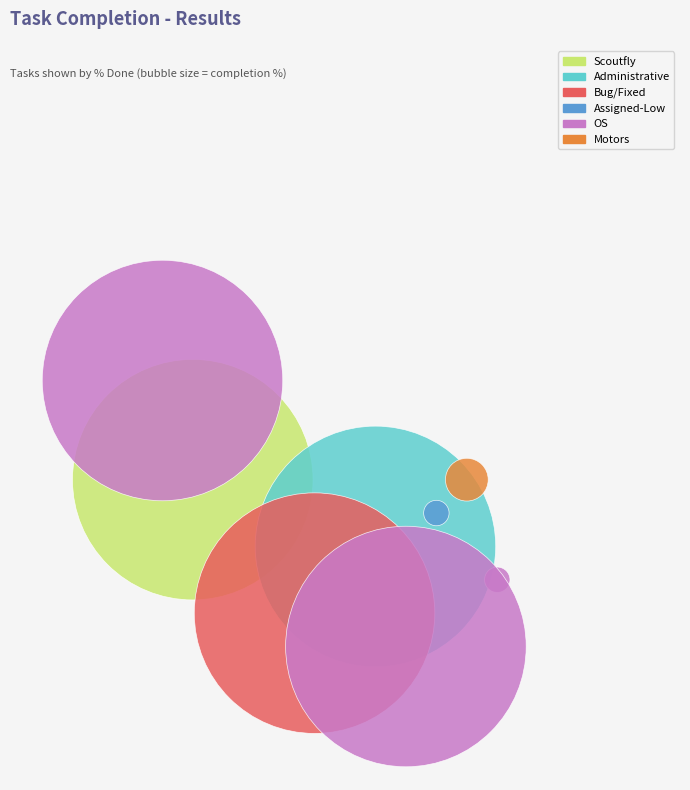

Is 1862 the majority of the pie?

No